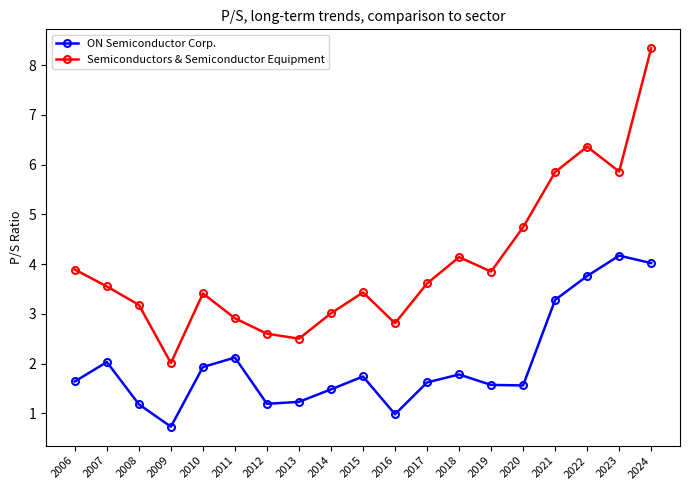

Which series has the largest total across all categories?

Semiconductors & Semiconductor Equipment